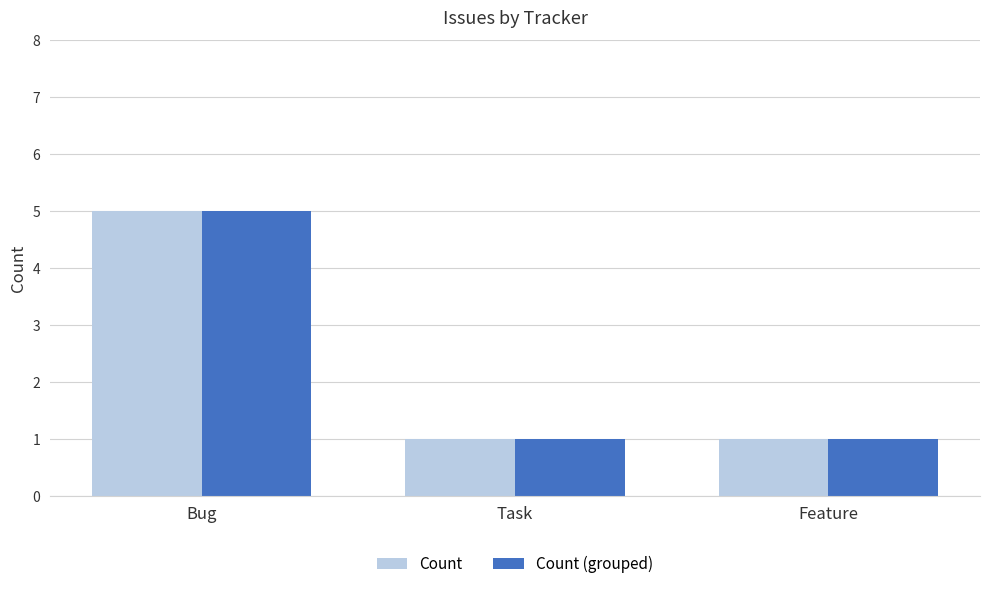

What is the maximum value for Count (grouped)?

5